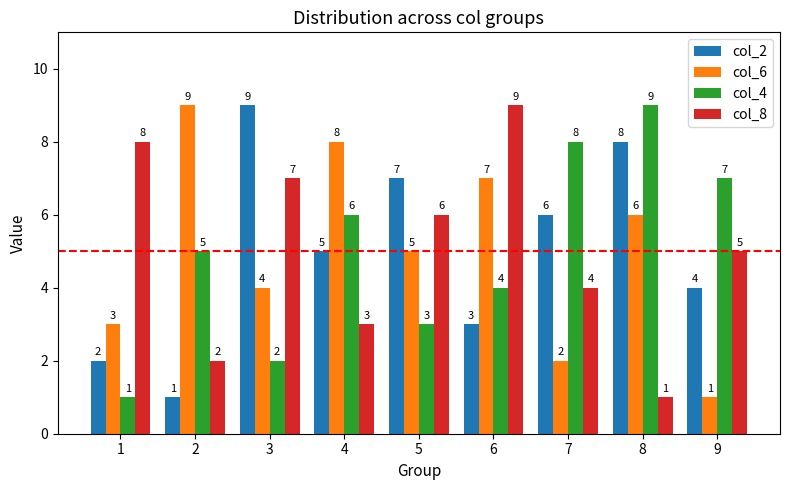

At 5, list the series in order from largest to smallest.

col_2, col_8, col_6, col_4